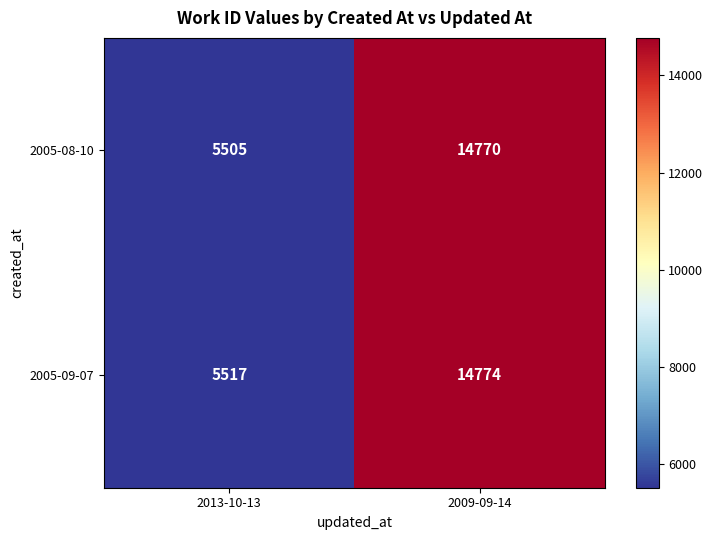

Reading right to left, what are all the values shown in this chart?

2005-08-10: 14770	5505
2005-09-07: 14774	5517